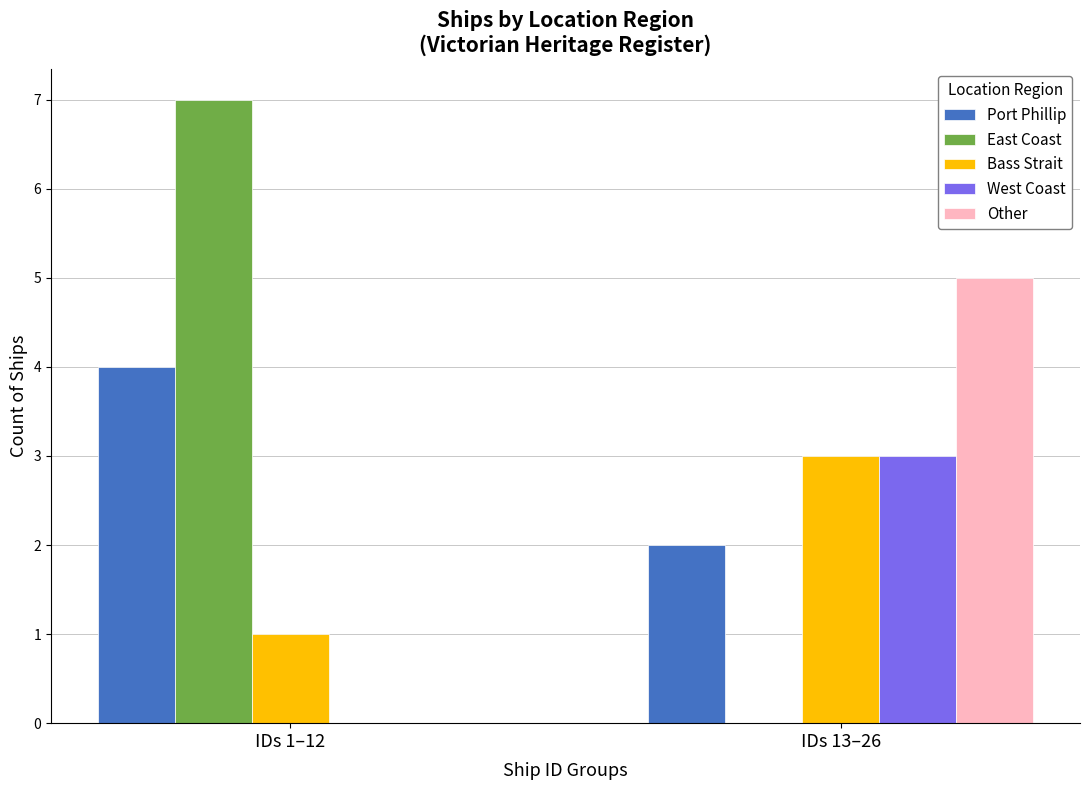

Which series changed the most between IDs 1–12 and IDs 13–26?

East Coast